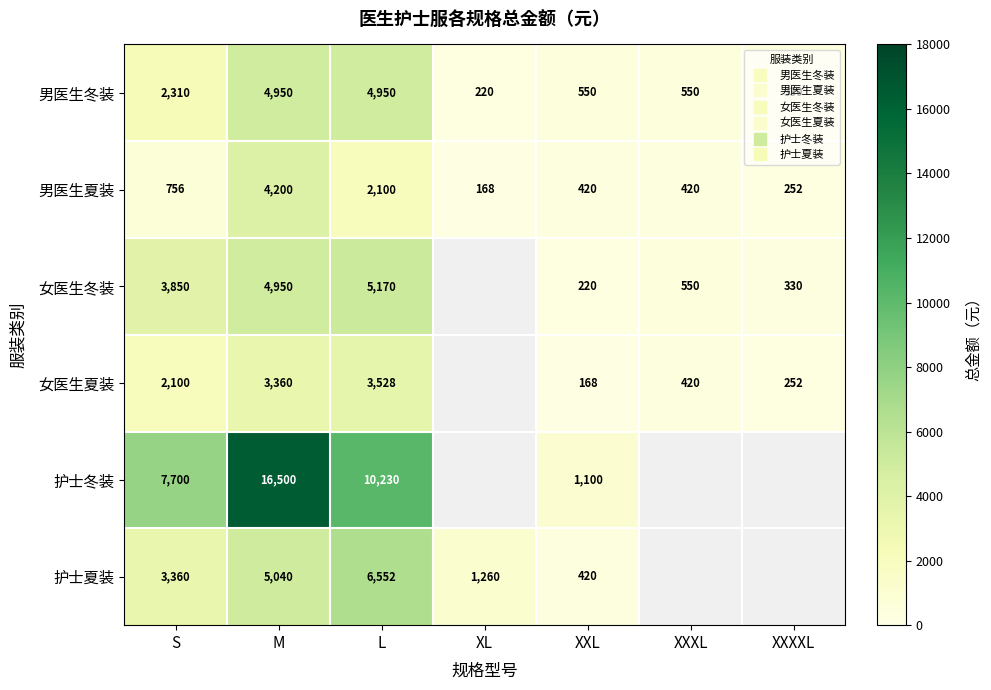

How many values in 护士冬装 are above zero?

4